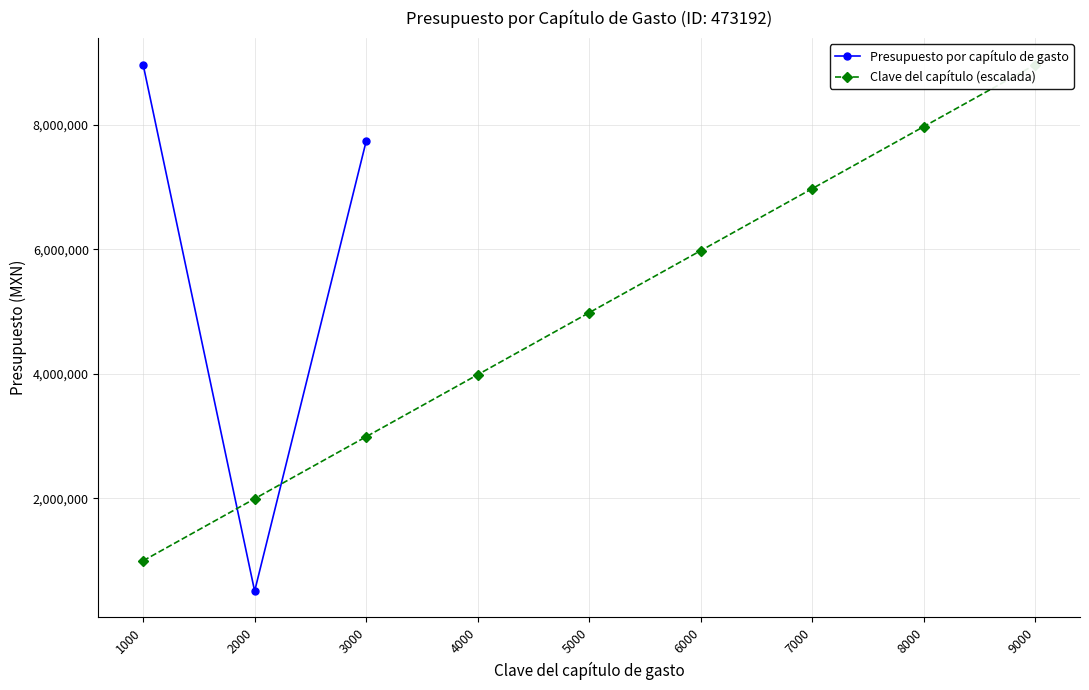

Which series has the widest spread of values?

Presupuesto por capítulo de gasto